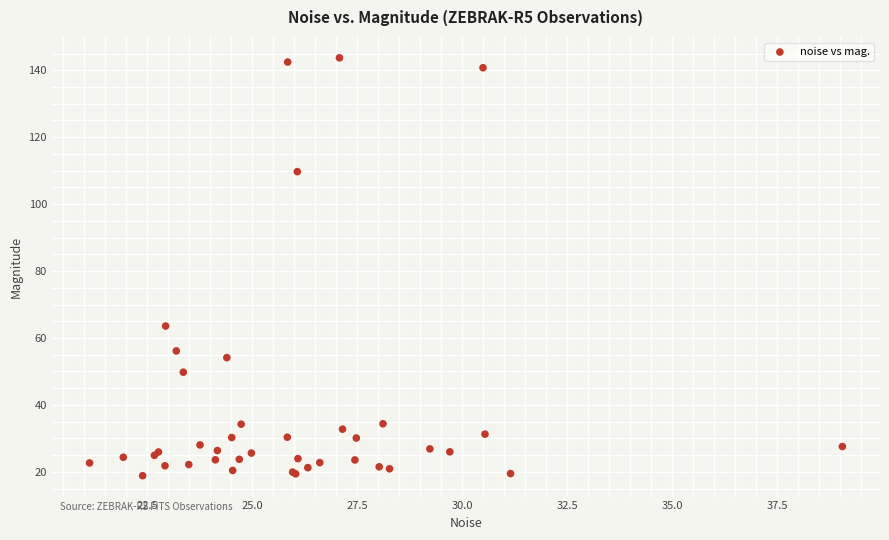

What Y value in the scatter plot is closest to 81?

63.6